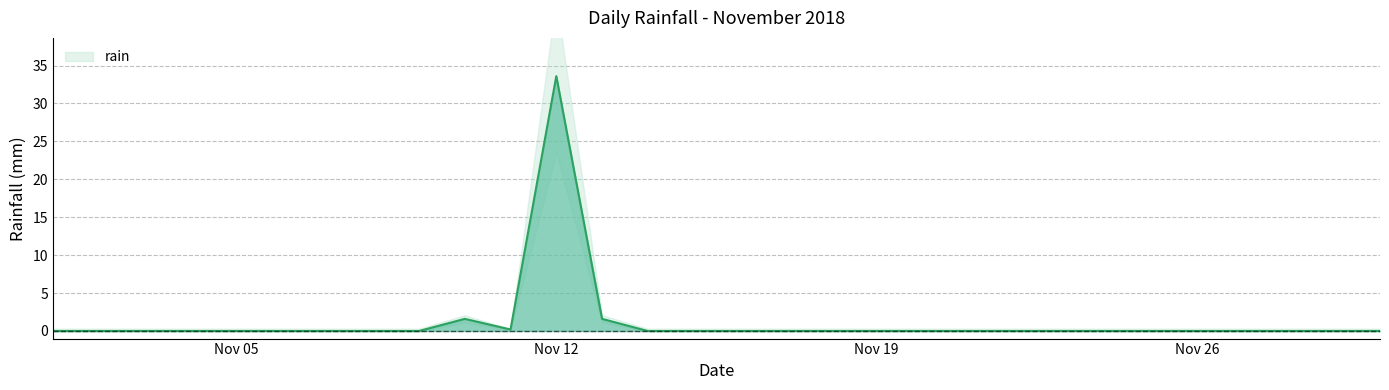

Reading right to left, what are all the values shown in this chart?

0.0	0.0	0.0	0.0	0.0	0.0	0.0	0.0	0.0	0.0	0.0	0.0	0.0	0.0	0.0	0.0	0.0	1.6	33.6	0.2	1.6	0.0	0.0	0.0	0.0	0.0	0.0	0.0	0.0	0.0